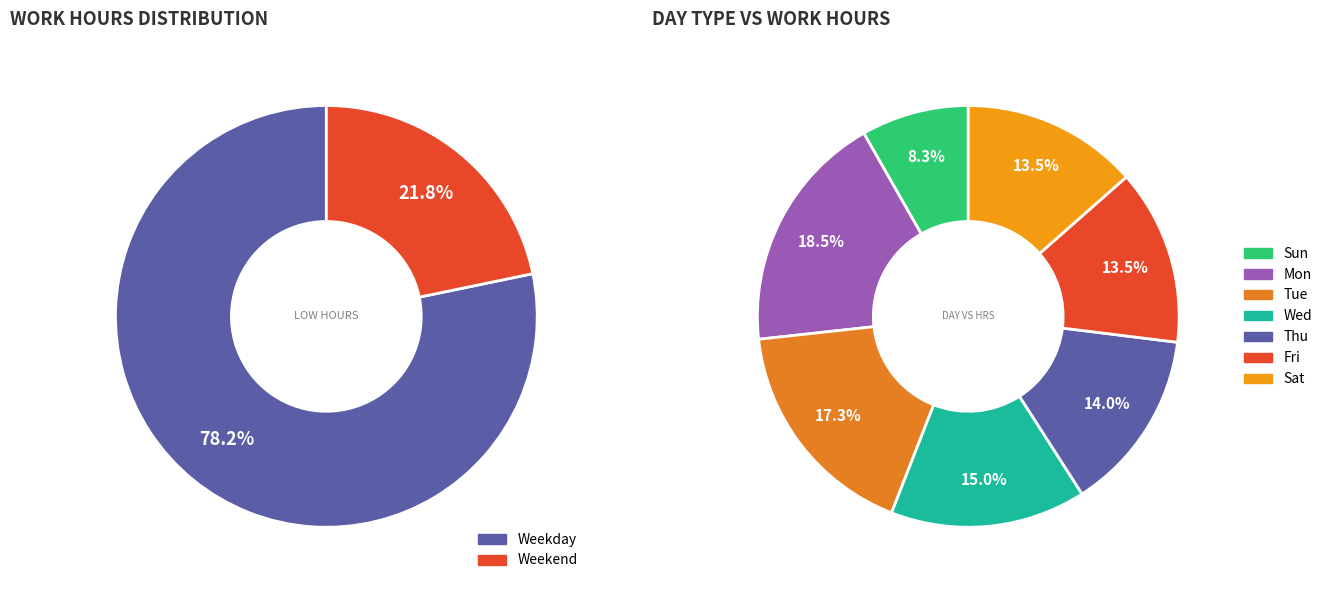

Is it true that Mon 22 is 18% of the pie?

False